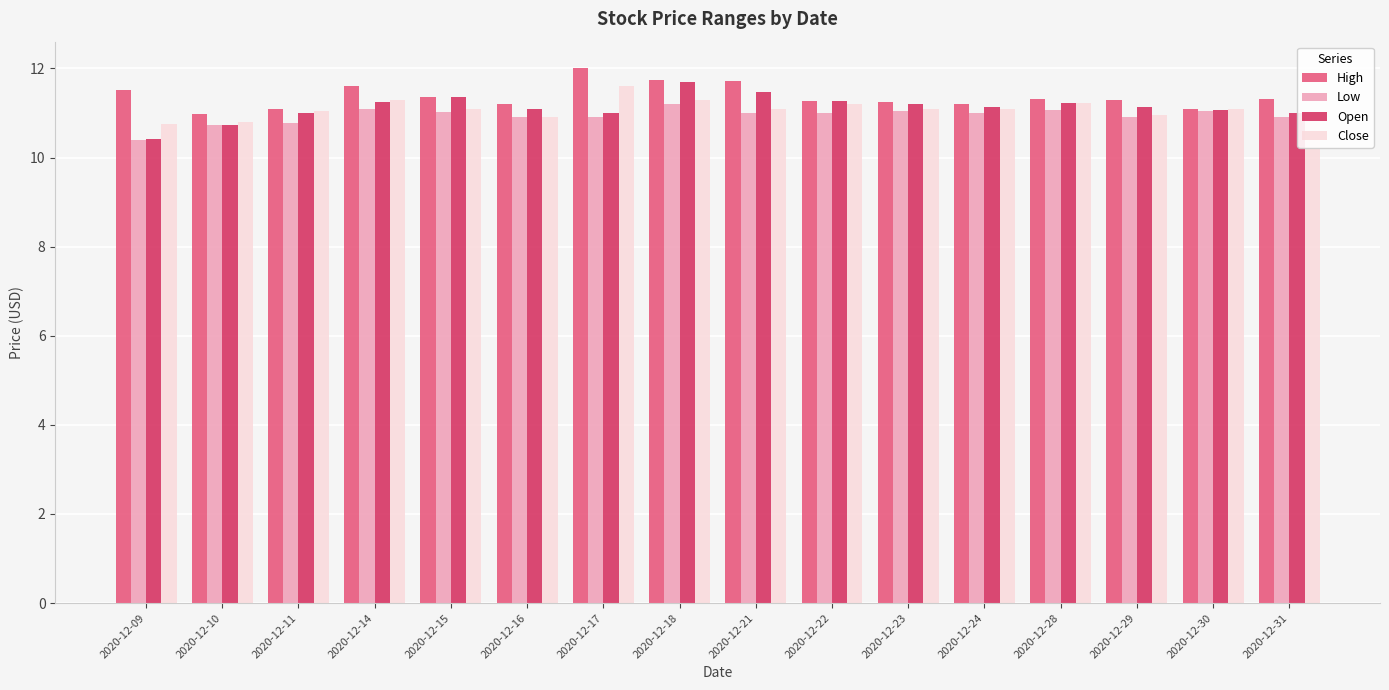

What is the difference between the highest and lowest values at 2020-12-16?

0.3